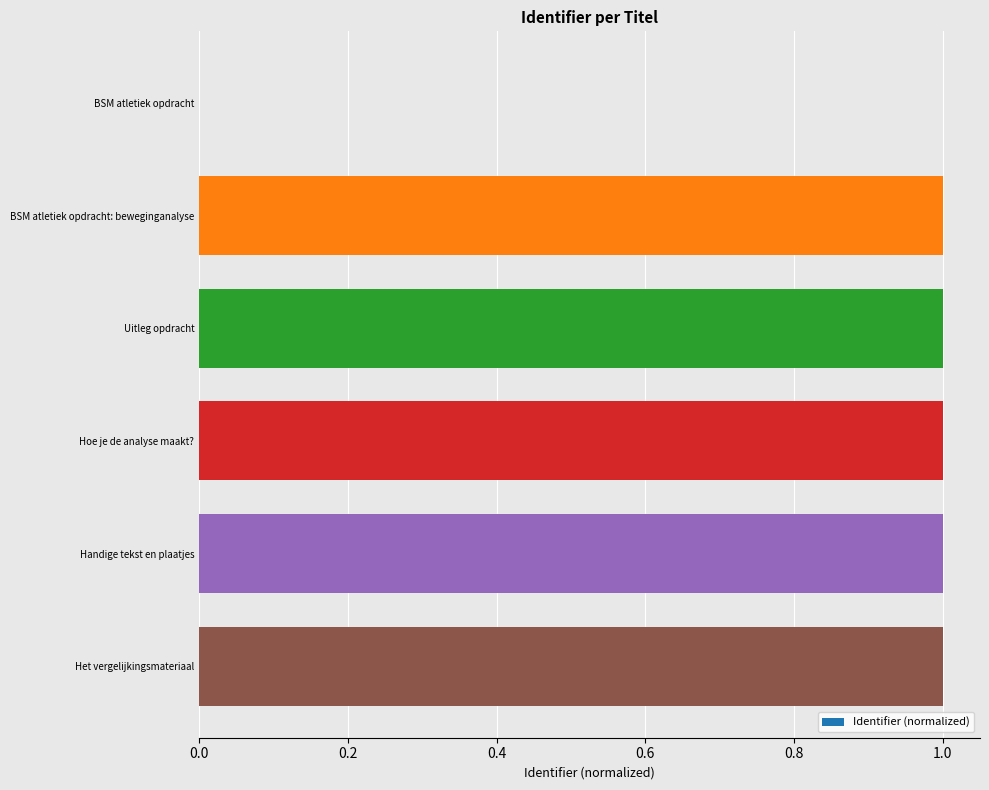

What is the sum of the values at Het vergelijkingsmateriaal and BSM atletiek opdracht?

1.0